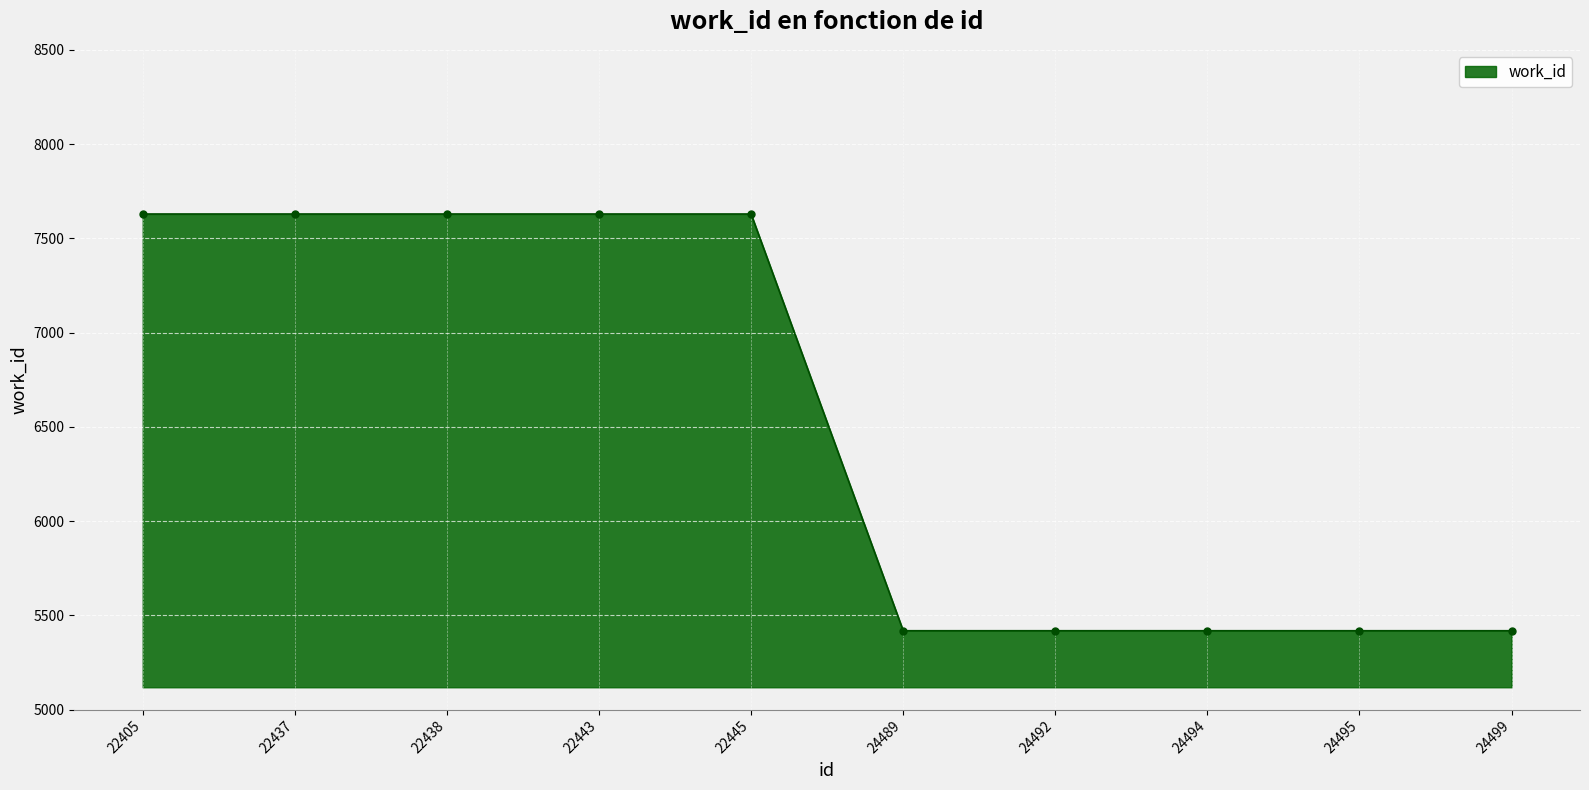

Read the value at 24495.

5418